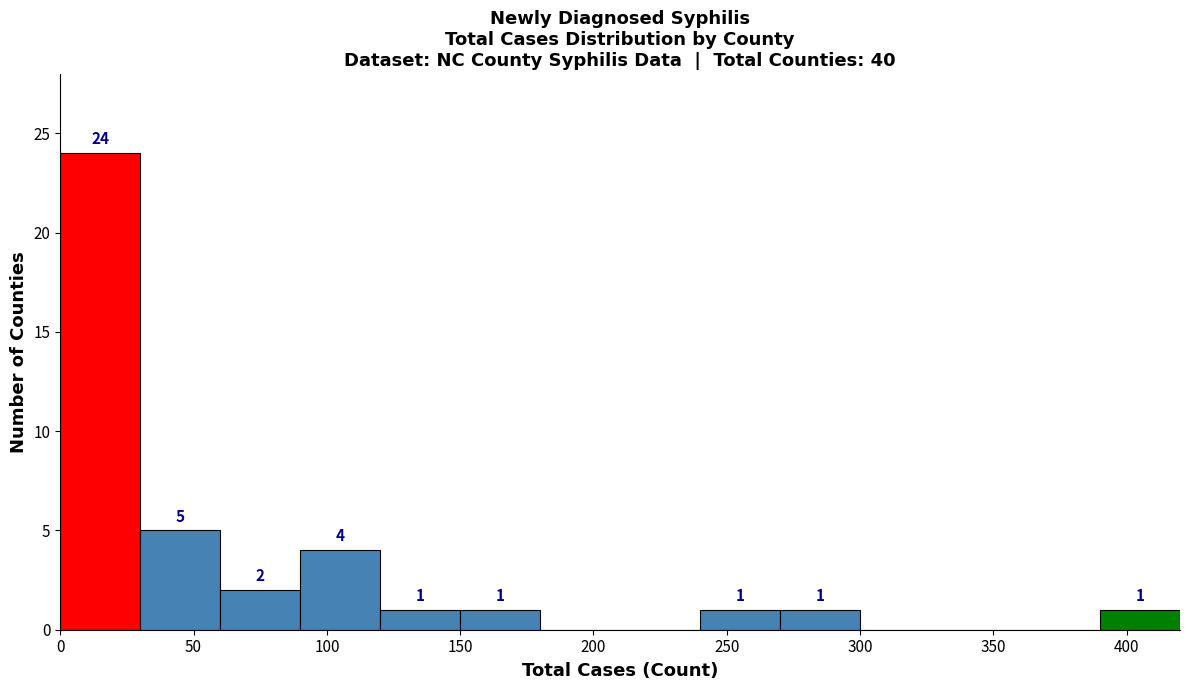

Which range on the x-axis has the tallest bar?

0 to 30